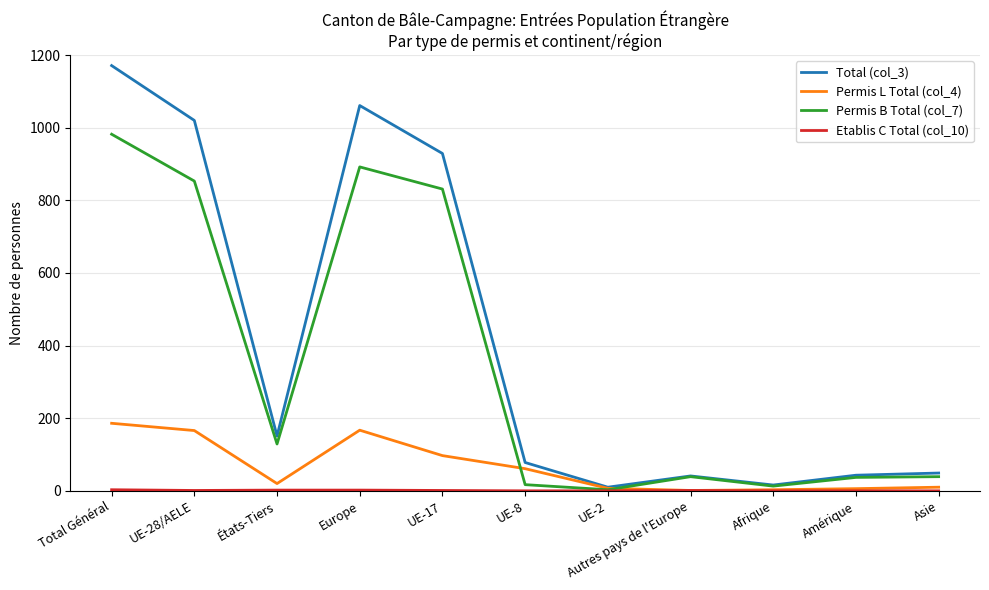

Is it true that Permis B Total (col_7) equals 129 at États-Tiers?

True